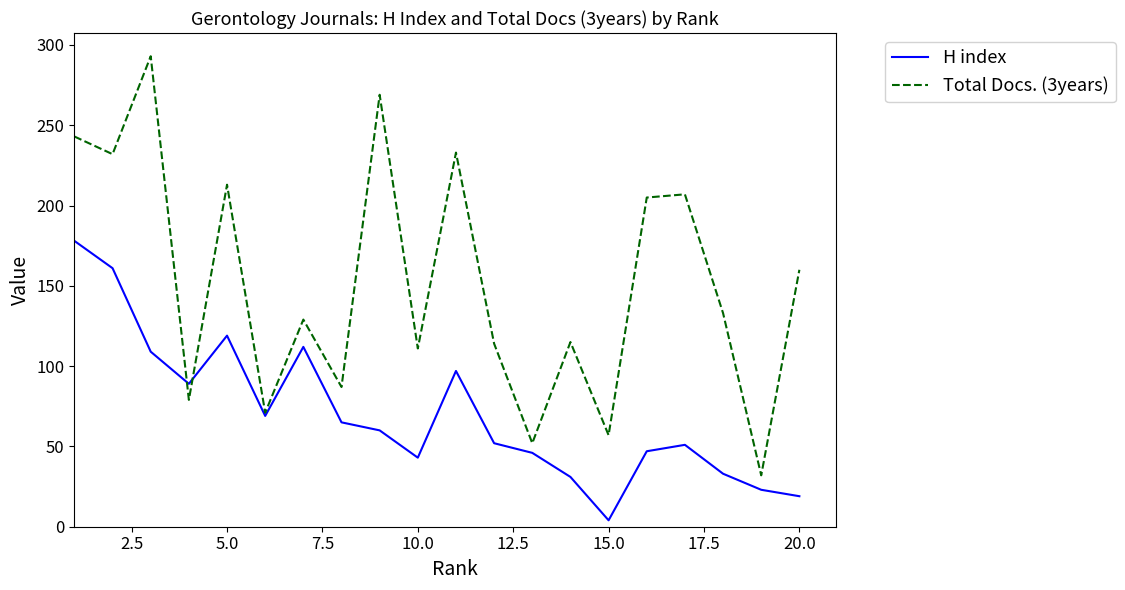

Rank the series by their average value, from highest to lowest.

Total Docs. (3years), H index